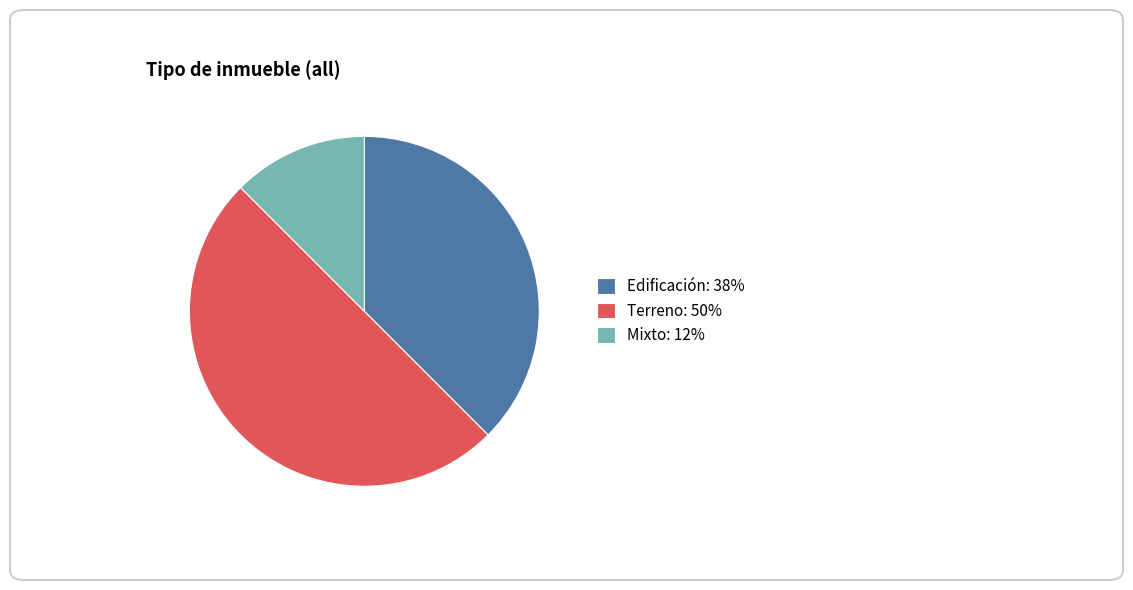

True or false: Mixto accounts for 12% of the total.

True